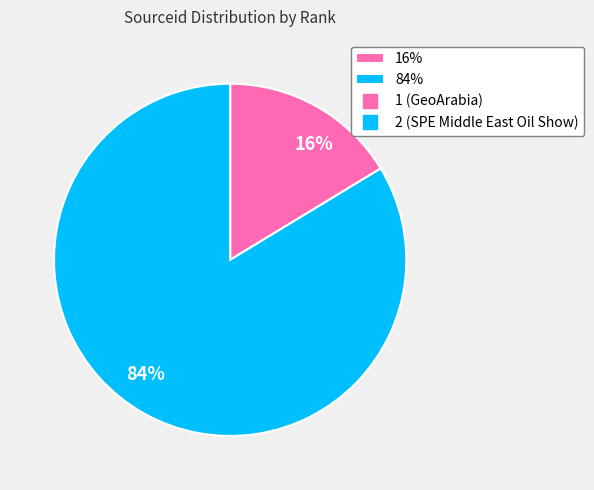

Which has a higher value, 16% or 84%?

84%